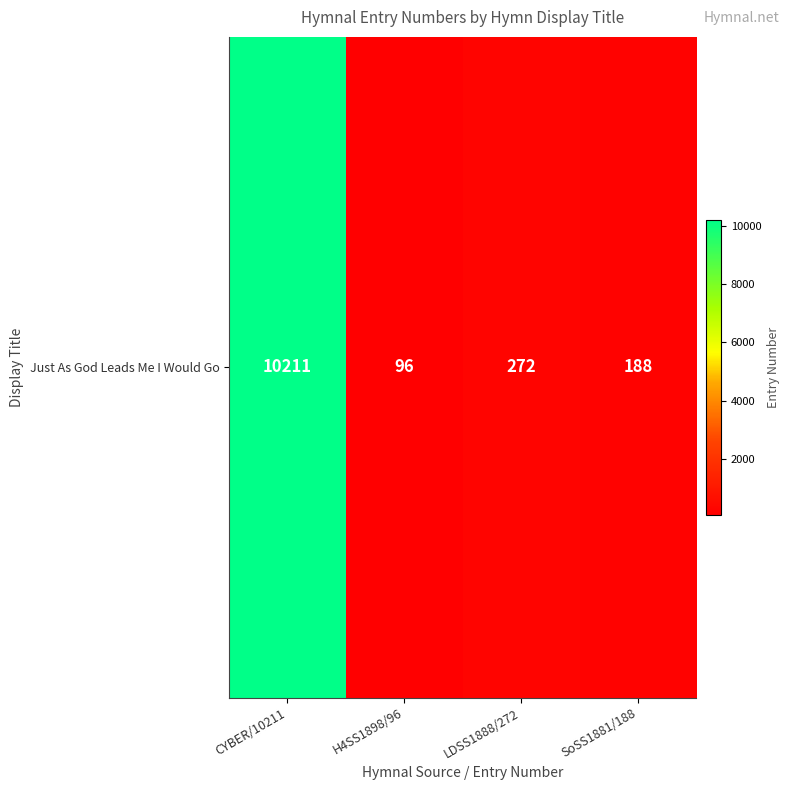

List the labels in order of value, smallest first.

H4SS1898/96, SoSS1881/188, LDSS1888/272, CYBER/10211